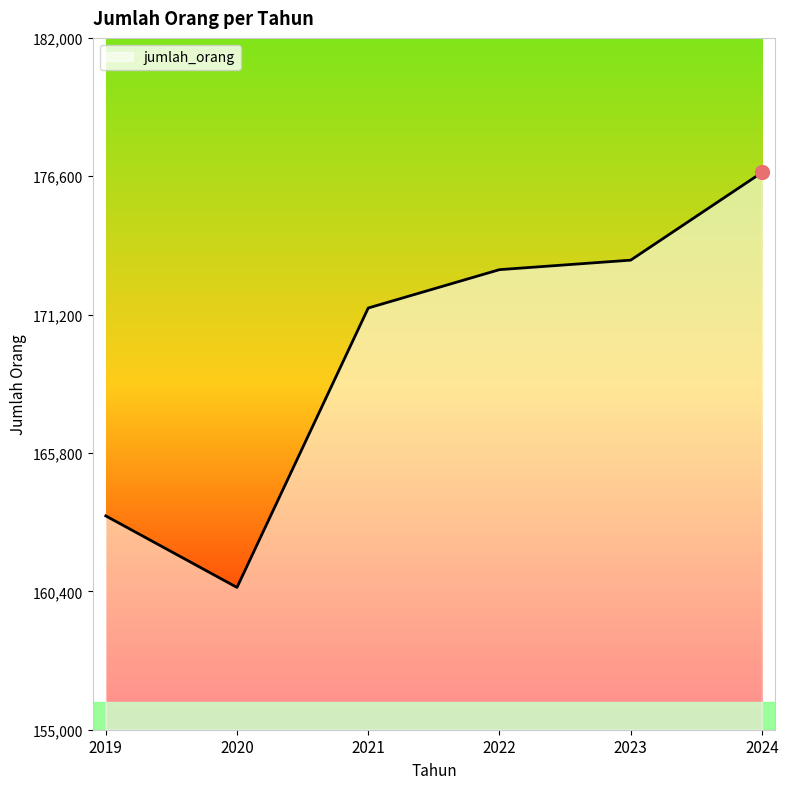

What is the approximate value at 2024, to the nearest 50?

176750